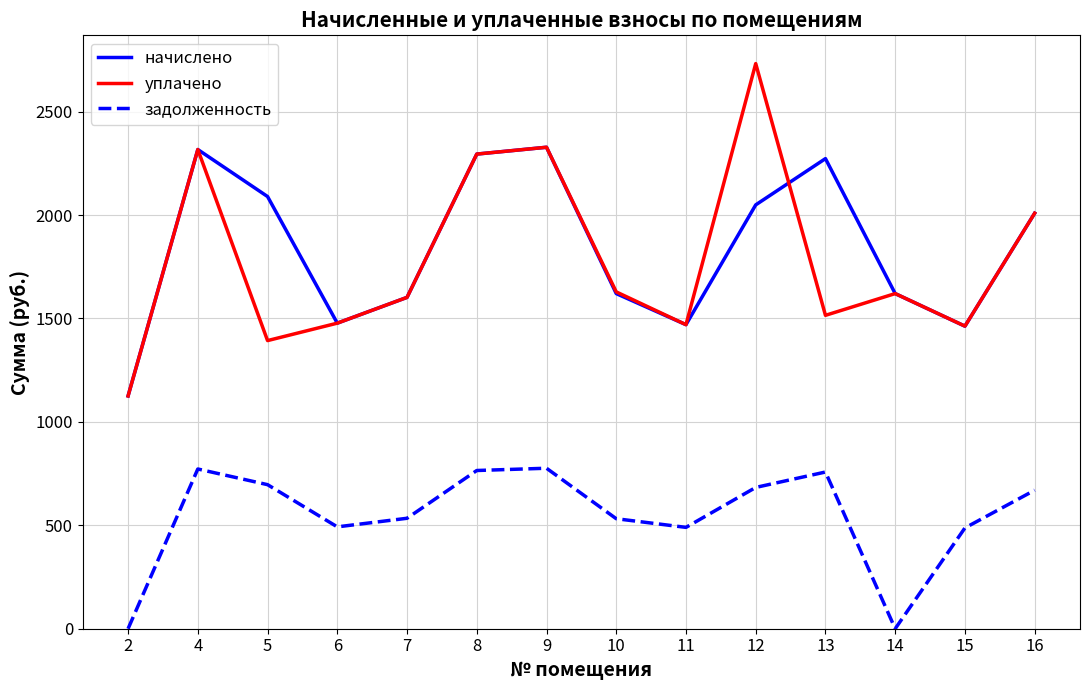

List the series in order of their peak value, lowest first.

задолженность, начислено, уплачено